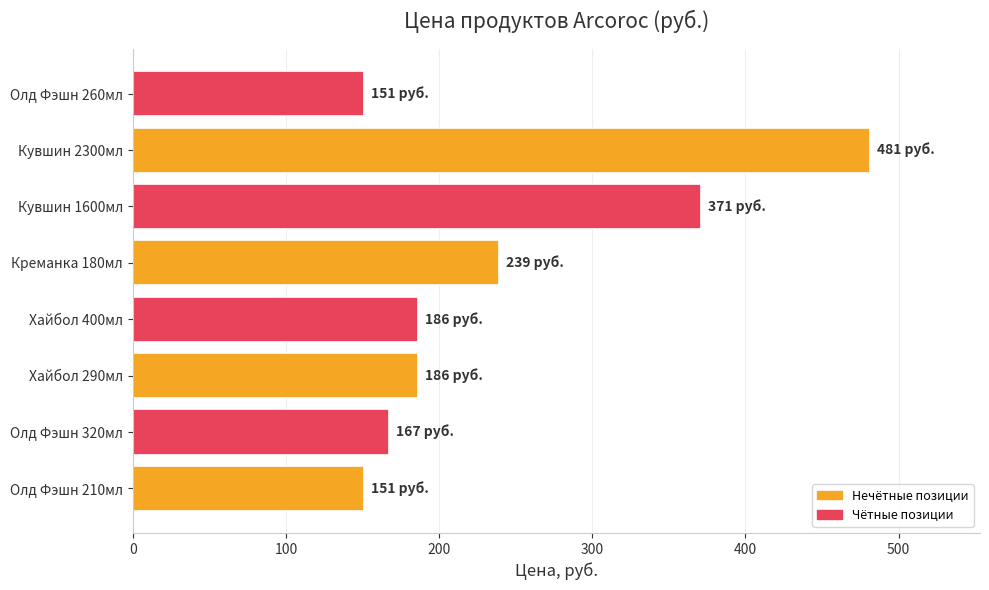

Where is the data nearest to the value 316?

Кувшин 1600мл